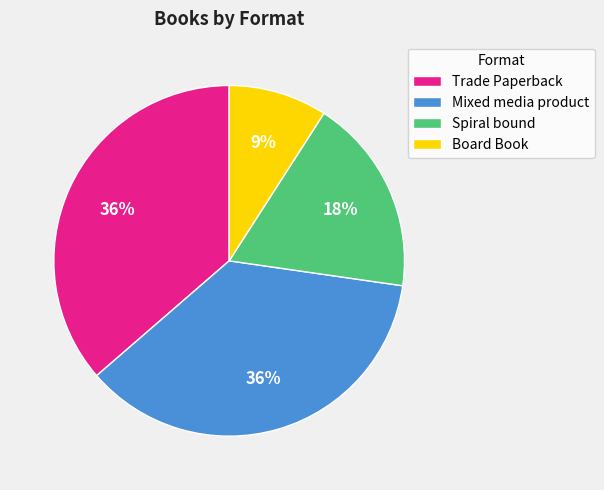

Is the sum of Mixed media product and Board Book greater than half?

No